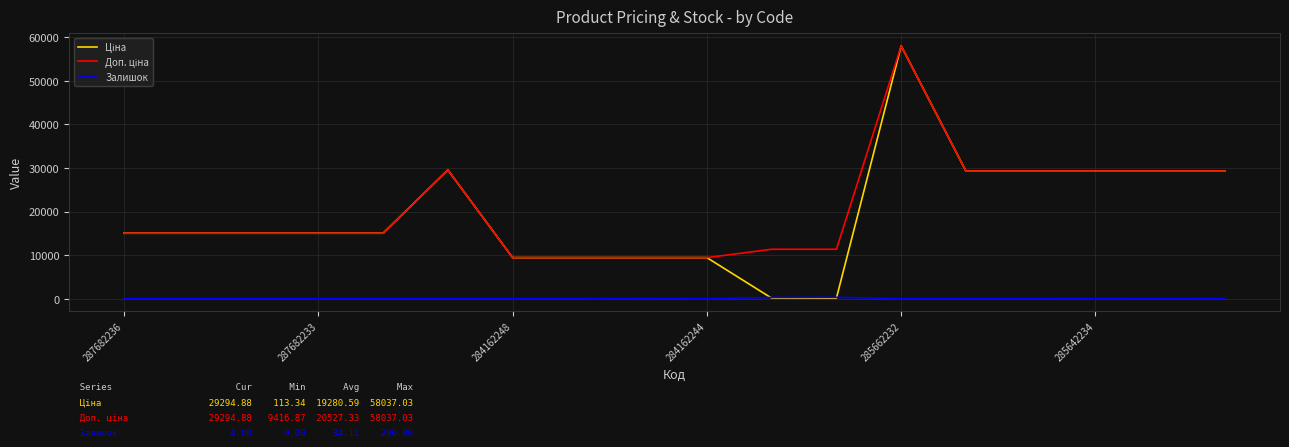

What is the greatest value displayed?

58037.0